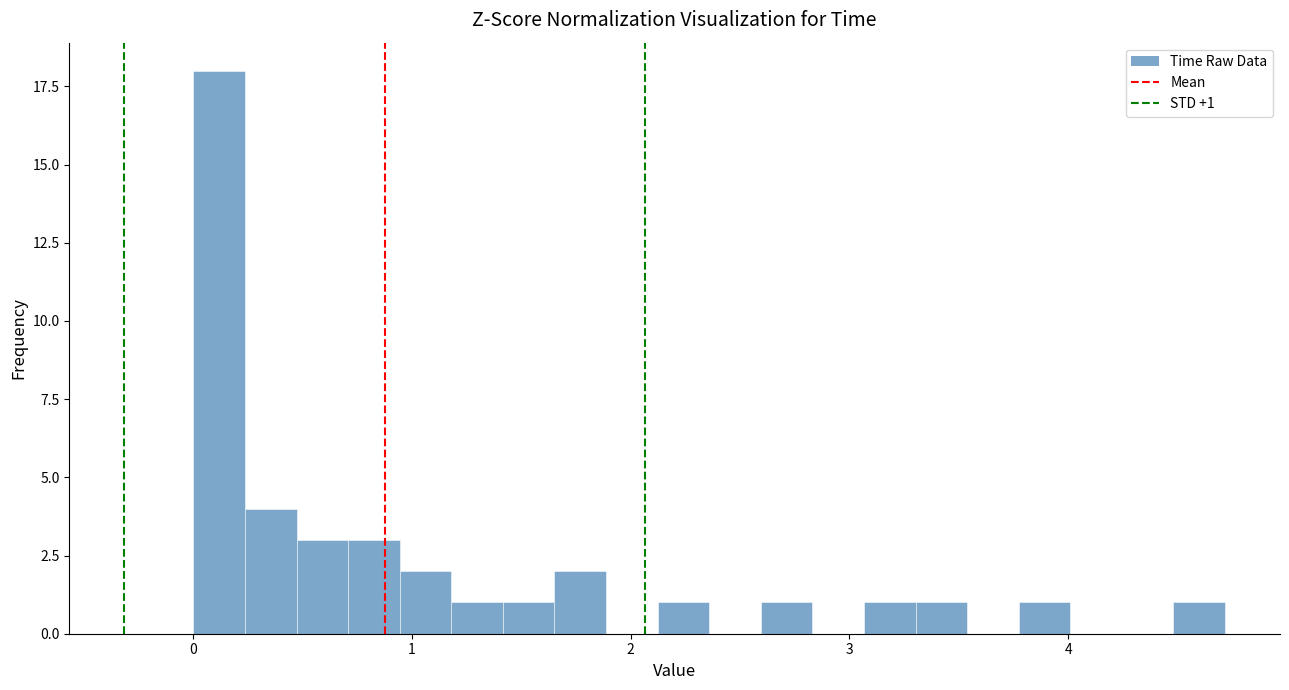

Around what value on the x-axis is the tallest bar? Give the approximate position of its centre, as read against the axis.

0.1